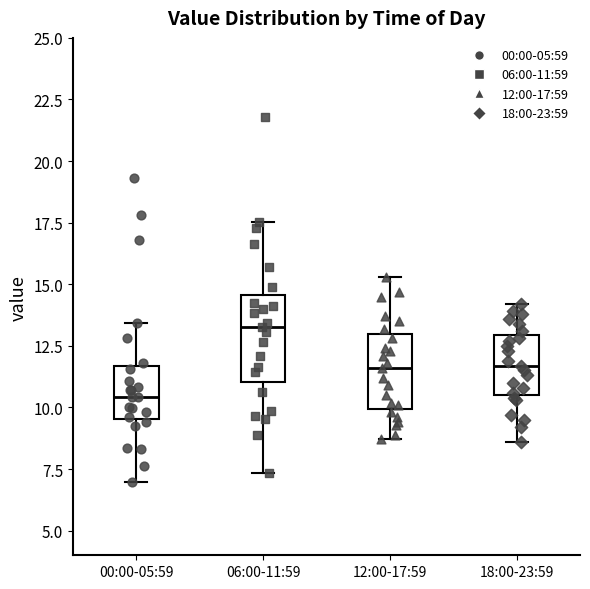

Reading left to right, read every box against the y-axis: the position of its median line, the range the box covers, and the ends of its whiskers. The values are not printed on the chart, so give them approximately, as read against the axis.

00:00-05:59: median 10.5, box 9.5 to 11.5, whiskers 7.0 to 13.5
06:00-11:59: median 13.5, box 11.0 to 14.5, whiskers 7.5 to 17.5
12:00-17:59: median 11.5, box 10.0 to 13.0, whiskers 8.5 to 15.5
18:00-23:59: median 11.5, box 10.5 to 13.0, whiskers 8.5 to 14.0